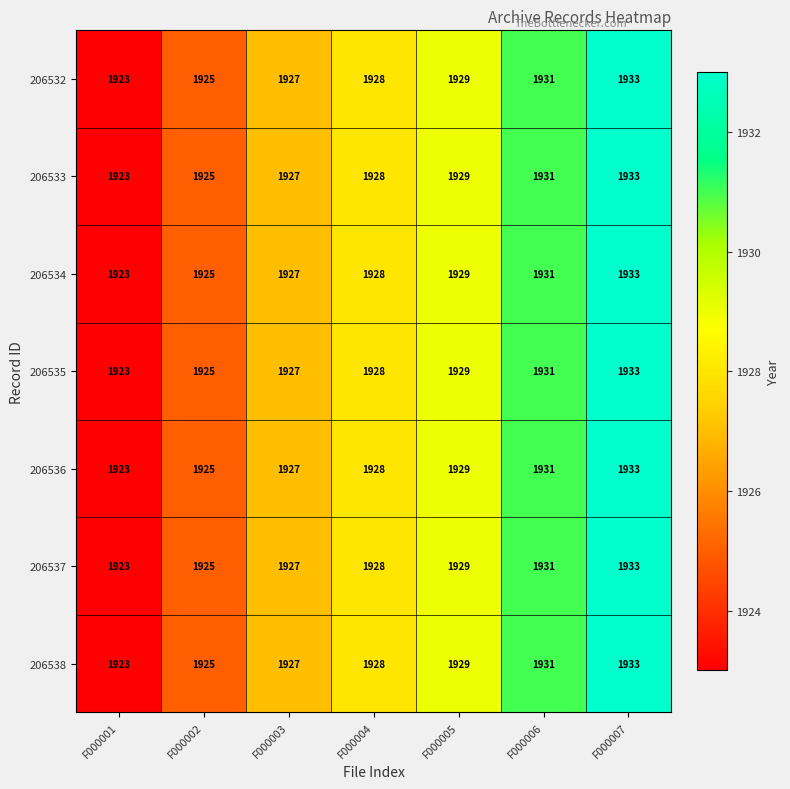

How many 206532 values are between 1925 and 1931?

5